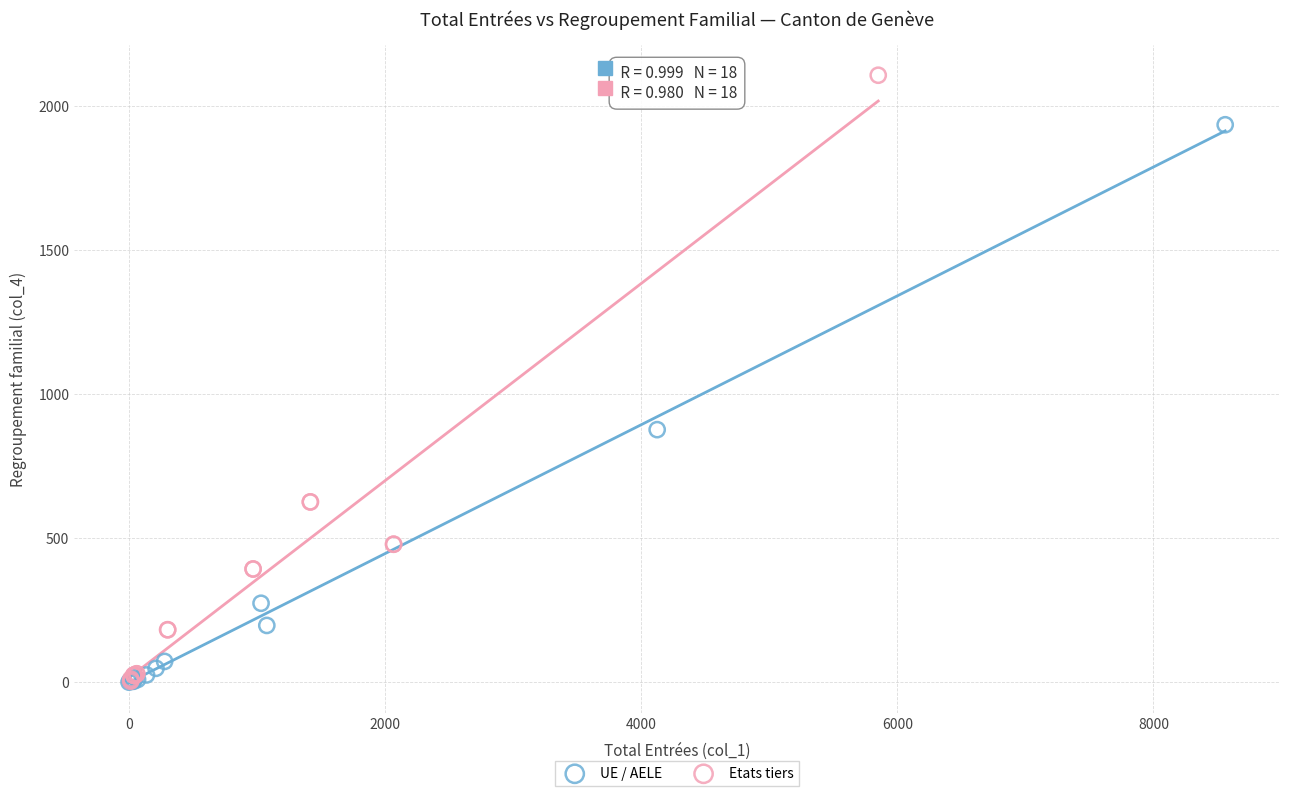

Which series has the widest spread of Y values?

Etats tiers